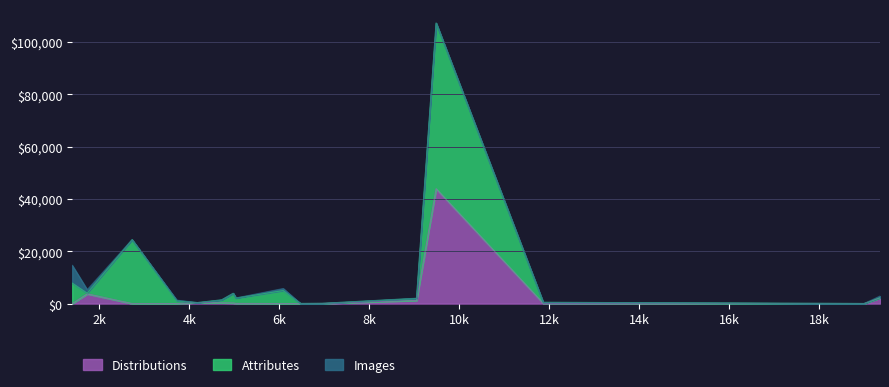

What is the highest value of the Distributions series?

43904